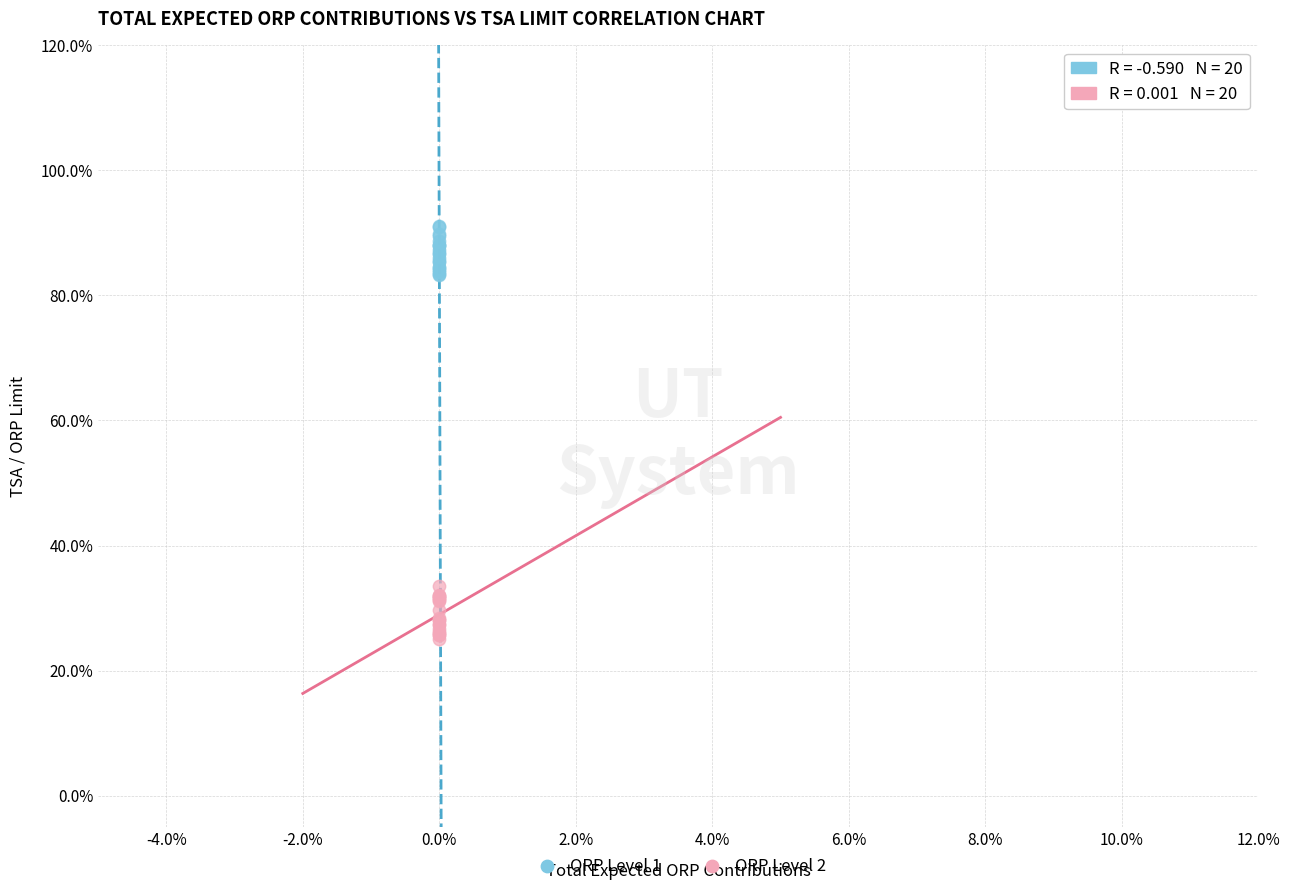

What are all the series names shown in the legend?

ORP Level 1, ORP Level 2